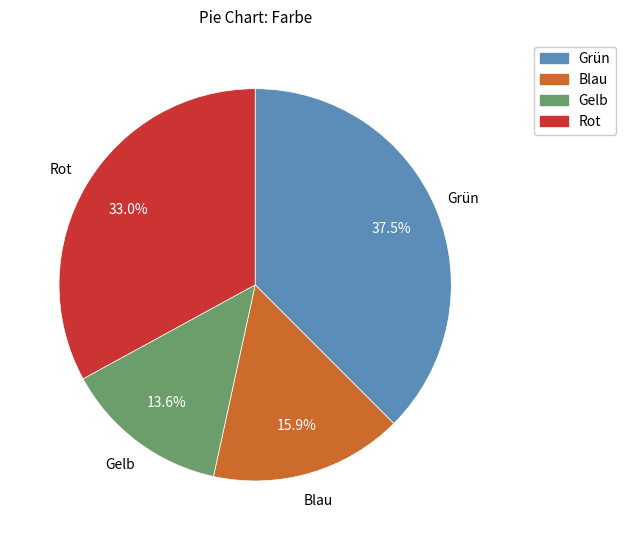

Which category has the biggest portion of the pie?

Grün